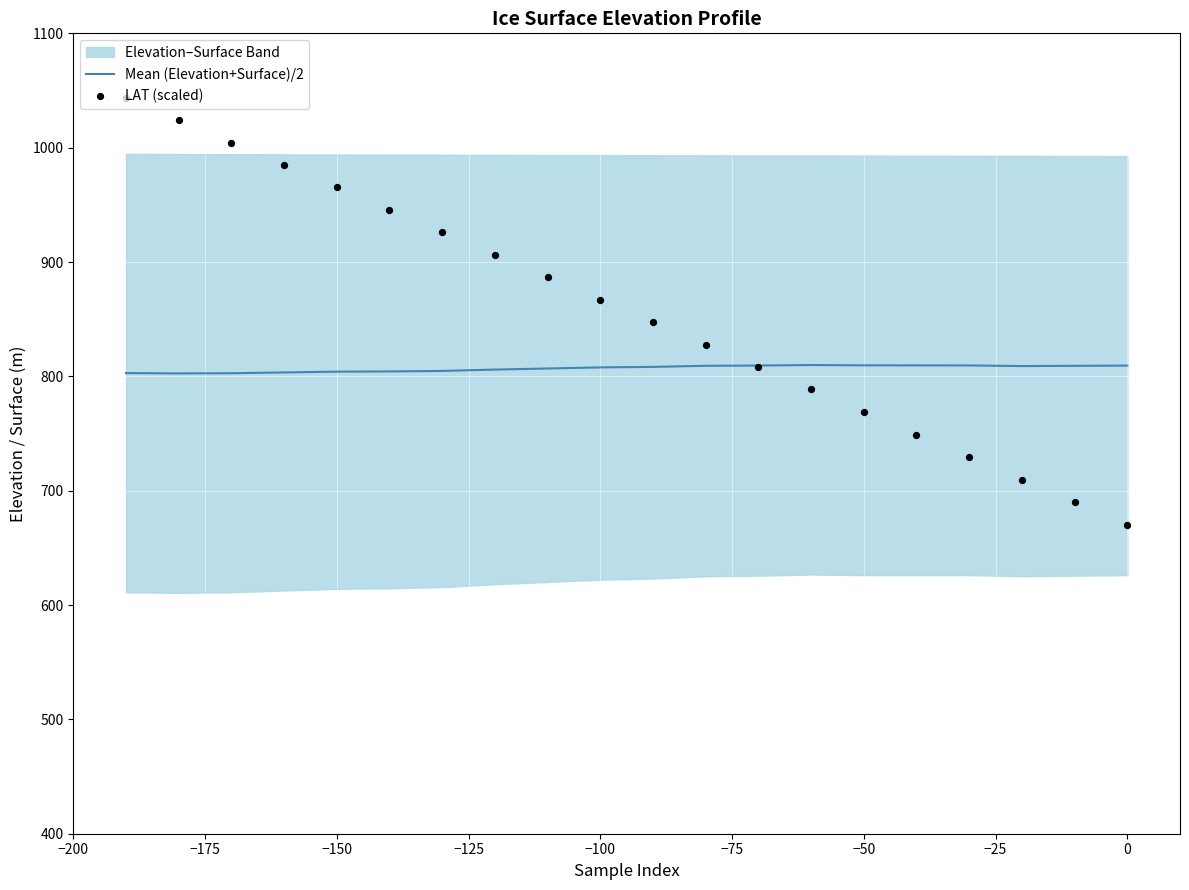

At how many categories does at least one series exceed 760?

20